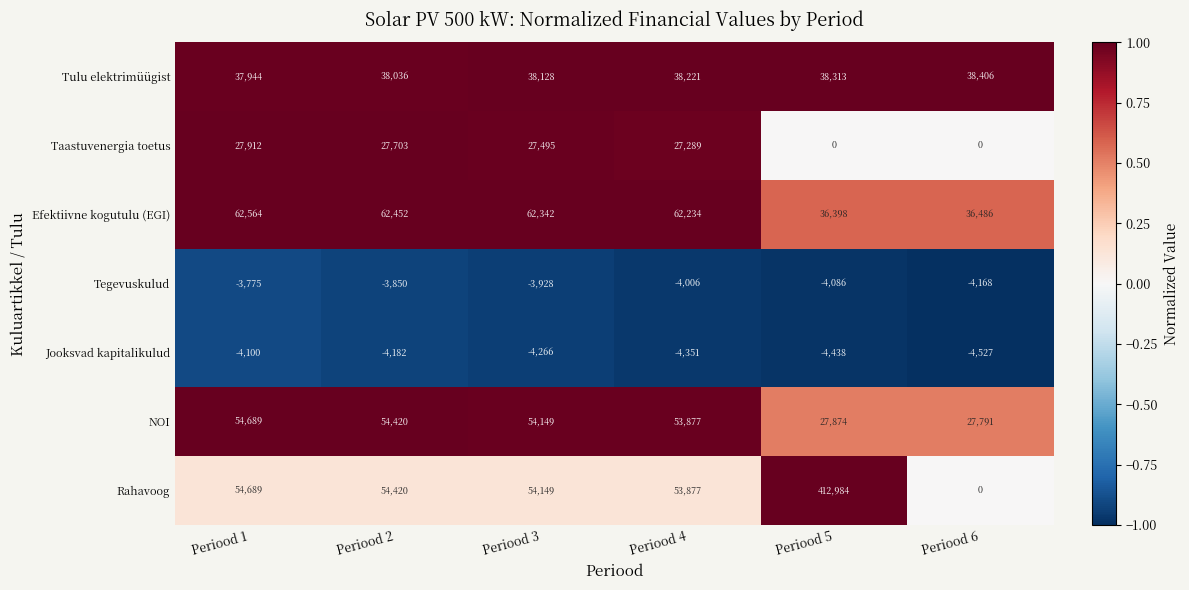

What is the sum of the NOI values at Periood 6 and Periood 1?

82480